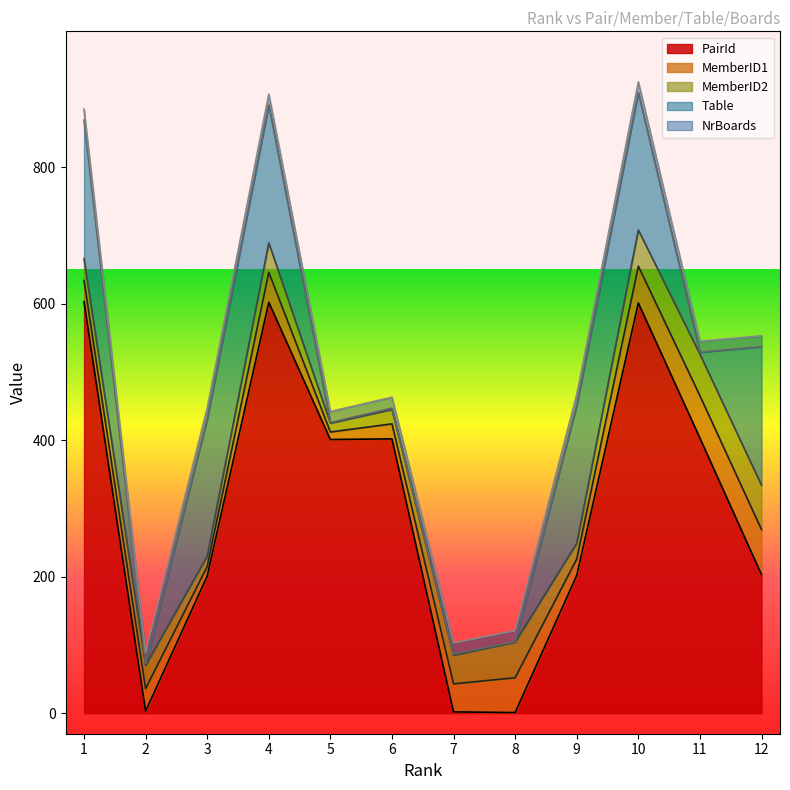

Is the value of MemberID1 at 7 greater than the value of PairId at 4?

No